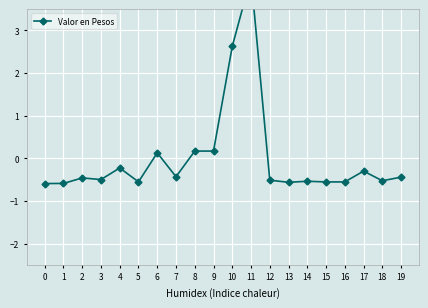

How many interior local valleys (lower than both neighbors) does the data have?

5